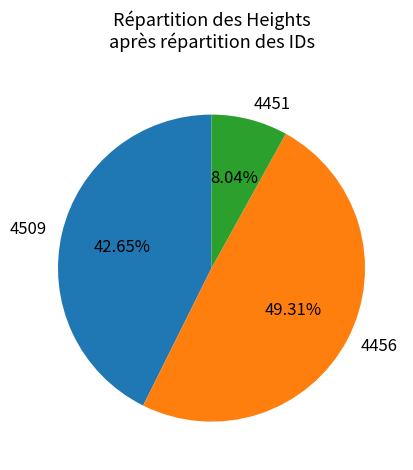

Is it true that 4456 is 49% of the pie?

True